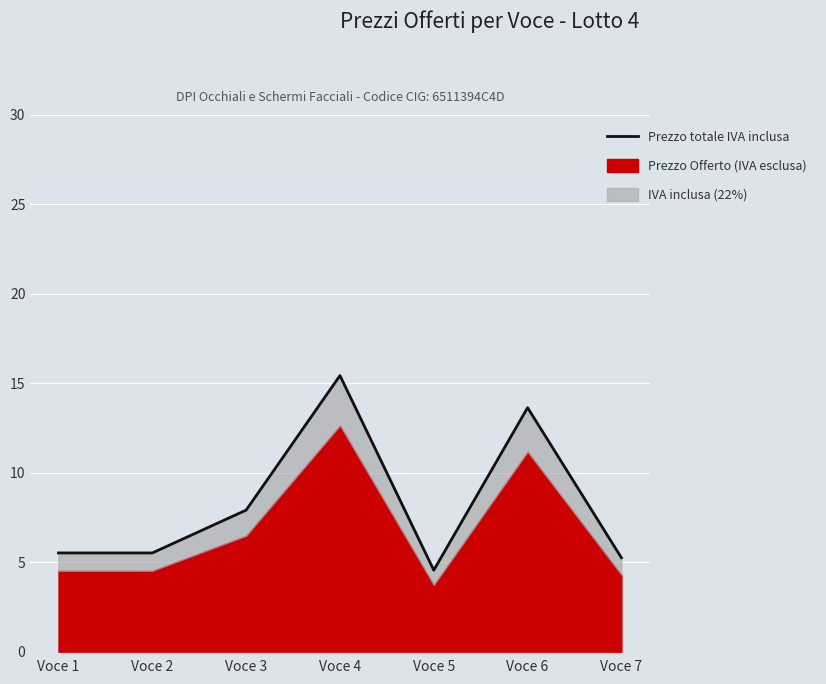

How many points are lower than both their immediate neighbors (excluding endpoints)?

1